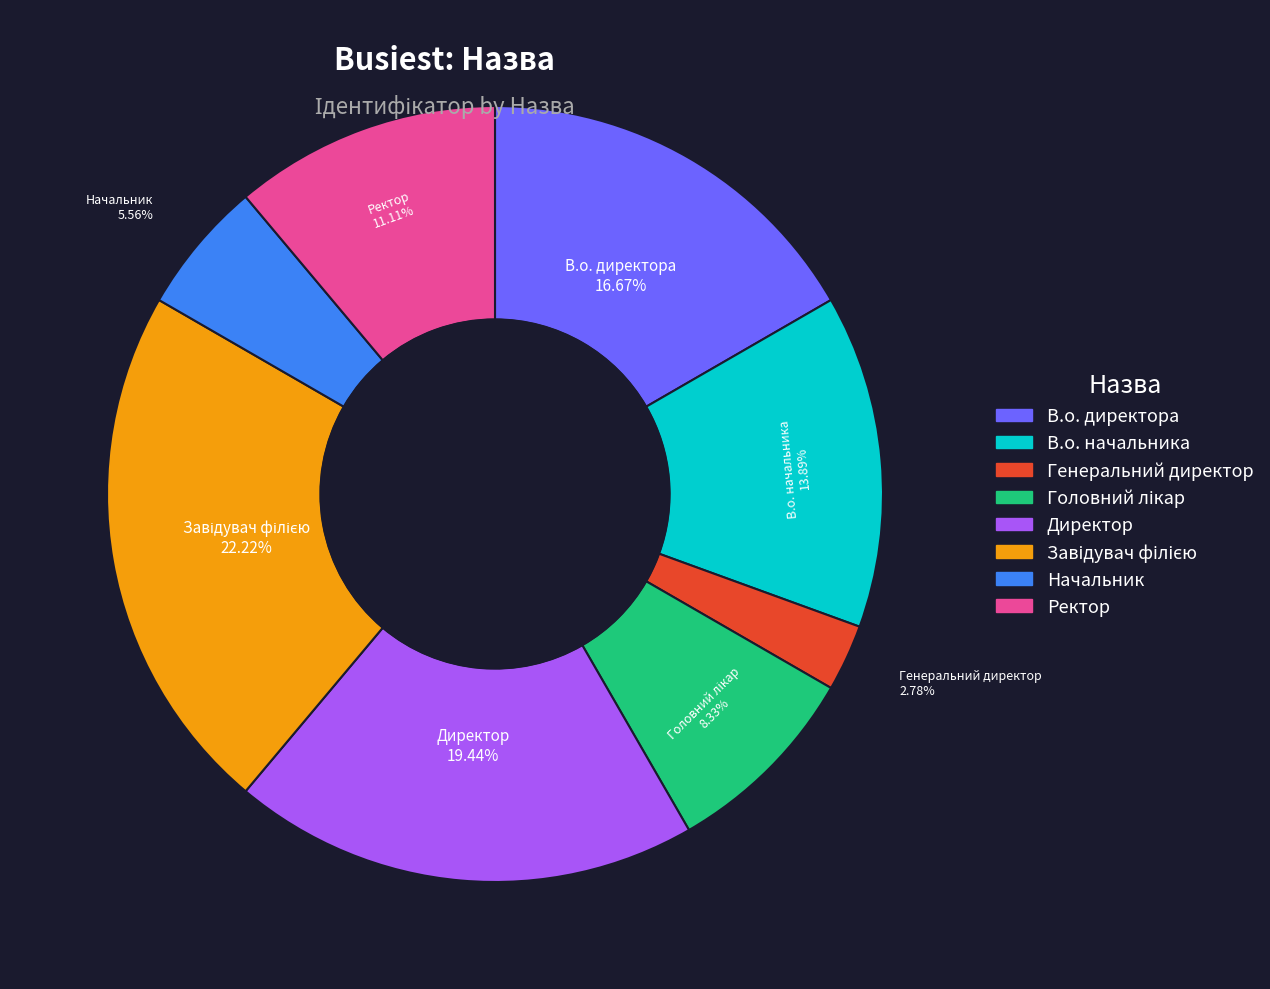

To the nearest percent, what percentage of the pie is В.о. директора?

17%